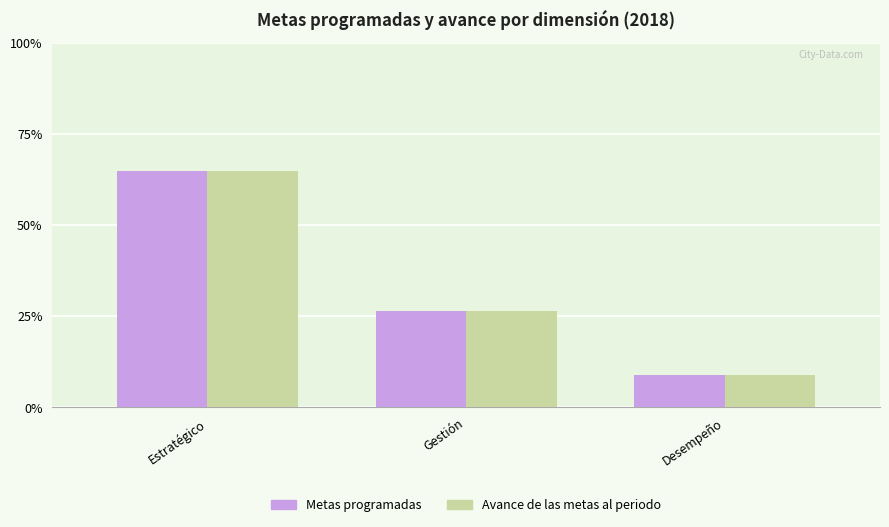

What is the minimum value for Avance de las metas al periodo?

8.8